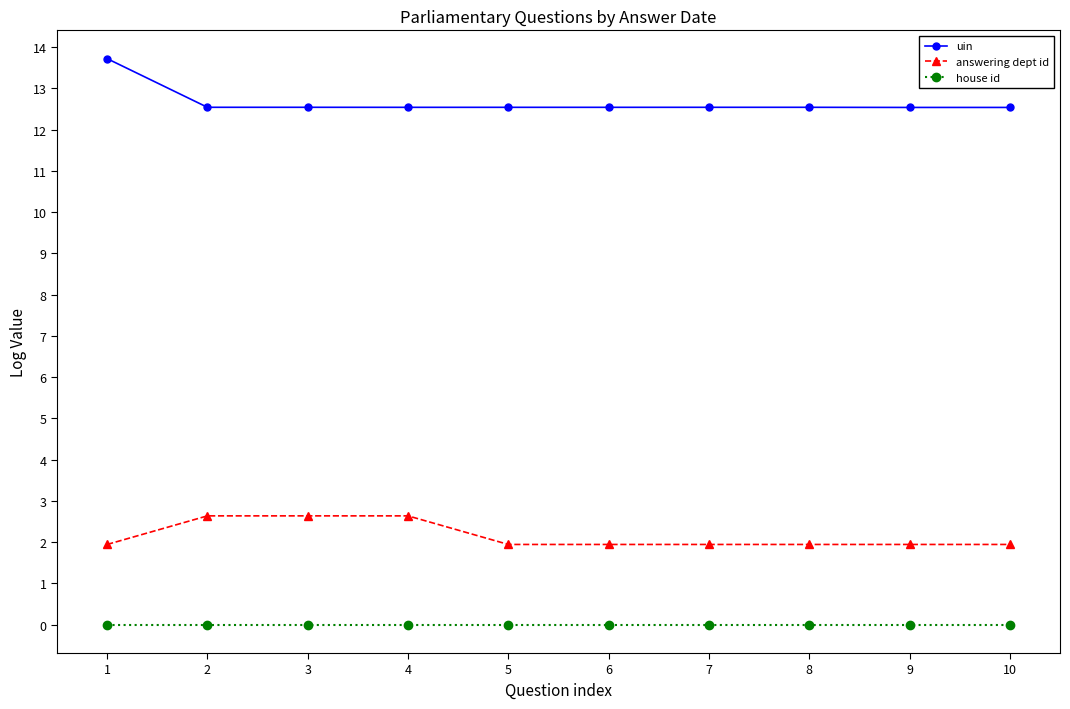

True or false: answering dept id has a value of 2.7 at 7.

False